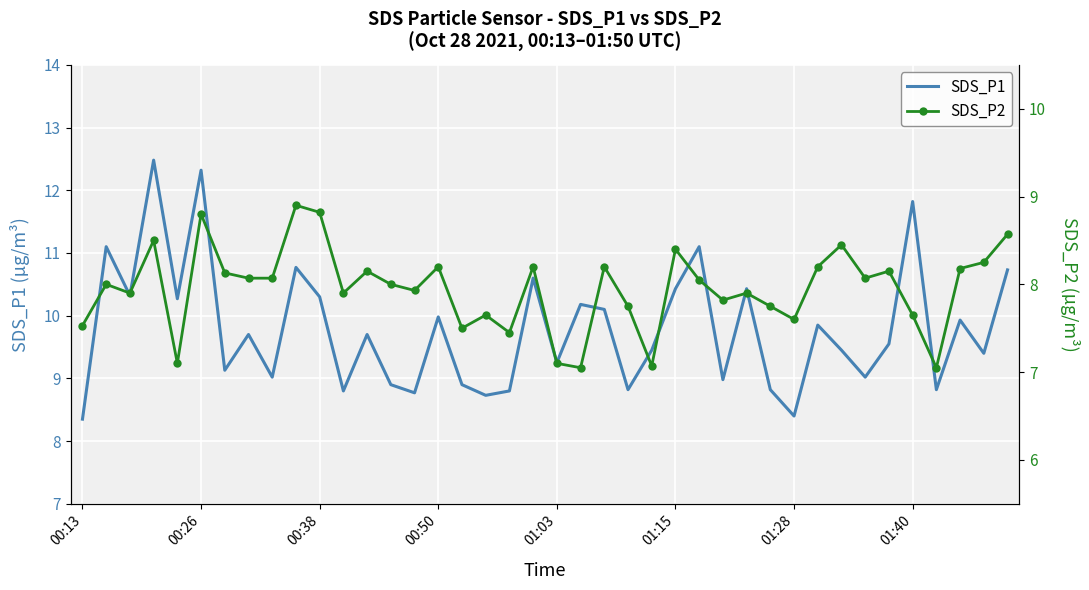

Which series has the largest total across all categories?

SDS_P1